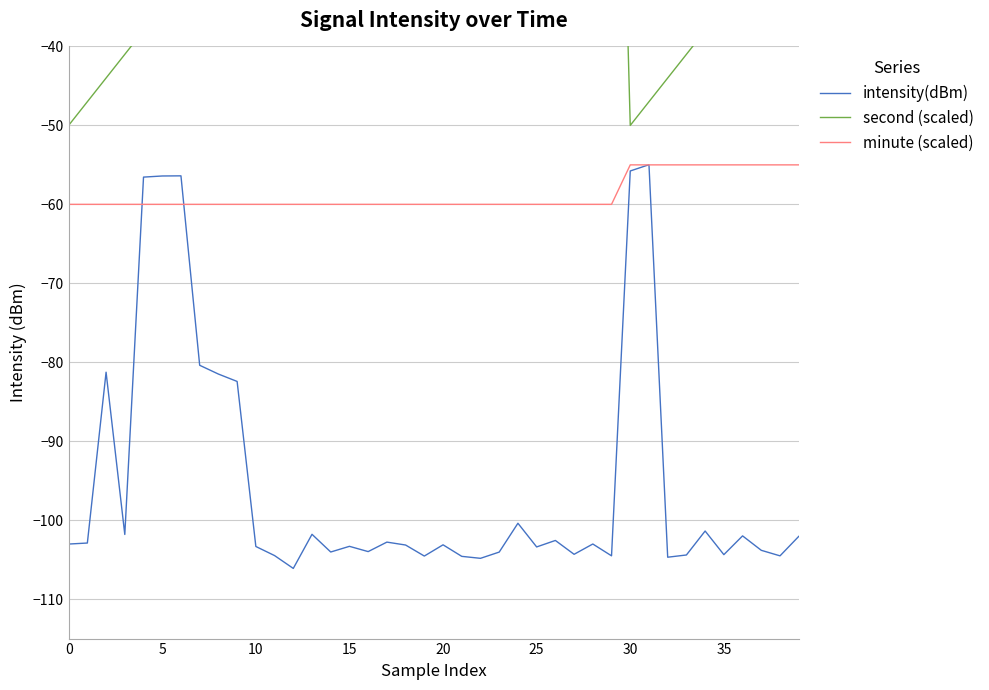

Reading left to right, transcribe all the data shown in this chart.

intensity(dBm): -103.0	-102.9	-81.3	-101.8	-56.5	-56.4	-56.4	-80.4	-81.5	-82.4	-103.3	-104.5	-106.1	-101.8	-104.0	-103.3	-104.0	-102.8	-103.1	-104.5	-103.1	-104.6	-104.8	-104.0	-100.4	-103.4	-102.6	-104.3	-103.0	-104.5	-55.8	-55.0	-104.7	-104.4	-101.4	-104.4	-102.0	-103.8	-104.5	-102.1
second (scaled): -50.0	-47.0	-44.0	-41.0	-38.0	-35.0	-32.0	-29.0	-26.0	-23.0	-20.0	-17.0	-14.0	-11.0	-8.0	-5.0	-2.0	1.0	4.0	7.0	10.0	13.0	16.0	19.0	22.0	25.0	28.0	31.0	34.0	37.0	-50.0	-47.0	-44.0	-41.0	-38.0	-35.0	-32.0	-29.0	-26.0	-23.0
minute (scaled): -60.0	-60.0	-60.0	-60.0	-60.0	-60.0	-60.0	-60.0	-60.0	-60.0	-60.0	-60.0	-60.0	-60.0	-60.0	-60.0	-60.0	-60.0	-60.0	-60.0	-60.0	-60.0	-60.0	-60.0	-60.0	-60.0	-60.0	-60.0	-60.0	-60.0	-55.0	-55.0	-55.0	-55.0	-55.0	-55.0	-55.0	-55.0	-55.0	-55.0